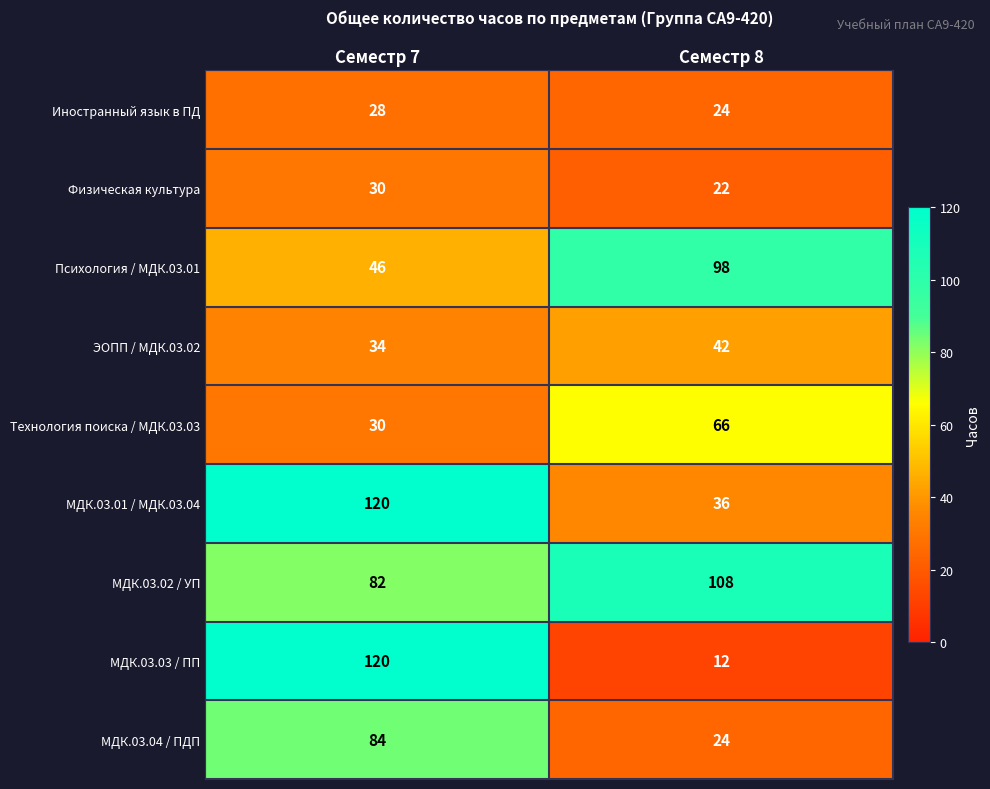

Reading right to left, what are all the values shown in this chart?

Иностранный язык в ПД: Семестр 8=24	Семестр 7=28
Физическая культура: Семестр 8=22	Семестр 7=30
Психология / МДК.03.01: Семестр 8=98	Семестр 7=46
ЭОПП / МДК.03.02: Семестр 8=42	Семестр 7=34
Технология поиска / МДК.03.03: Семестр 8=66	Семестр 7=30
МДК.03.01 / МДК.03.04: Семестр 8=36	Семестр 7=120
МДК.03.02 / УП: Семестр 8=108	Семестр 7=82
МДК.03.03 / ПП: Семестр 8=12	Семестр 7=120
МДК.03.04 / ПДП: Семестр 8=24	Семестр 7=84